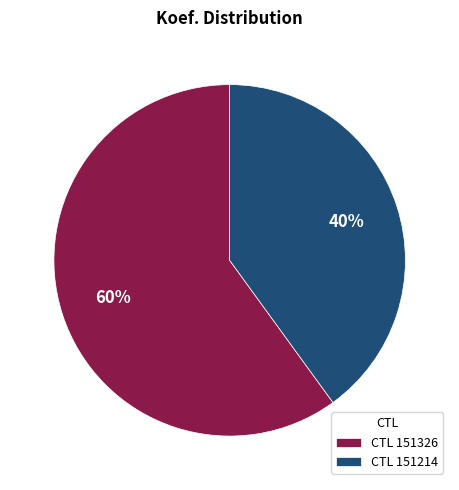

To the nearest percent, what portion does CTL 151326 represent?

60%